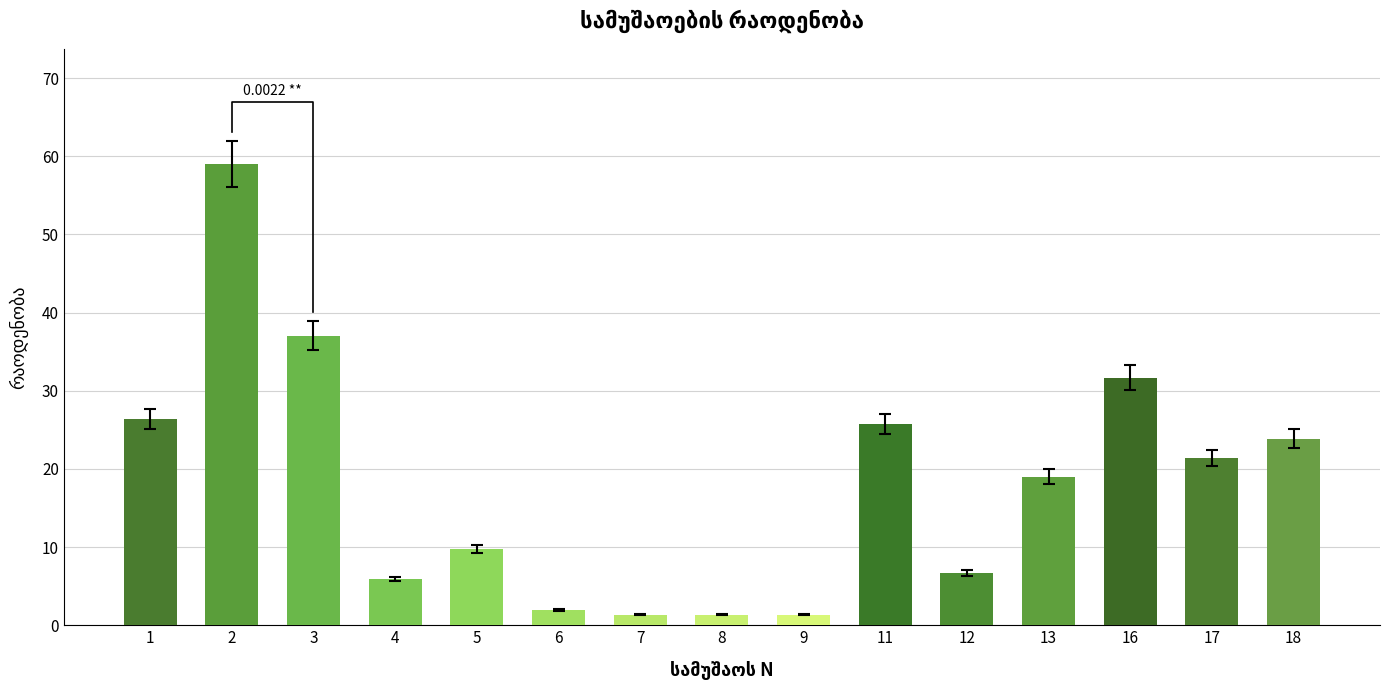

What is the value of the 2nd bar from the left?

59.0